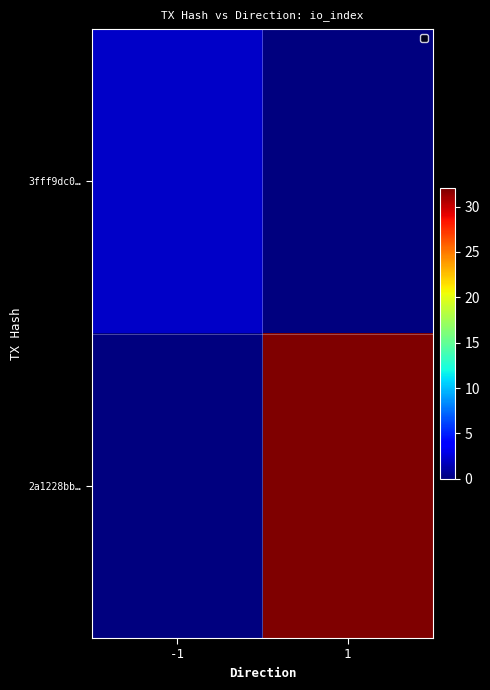

Reading left to right, extract all data points from this chart.

3fff9dc0…: -1=2	1=0
2a1228bb…: -1=0	1=32